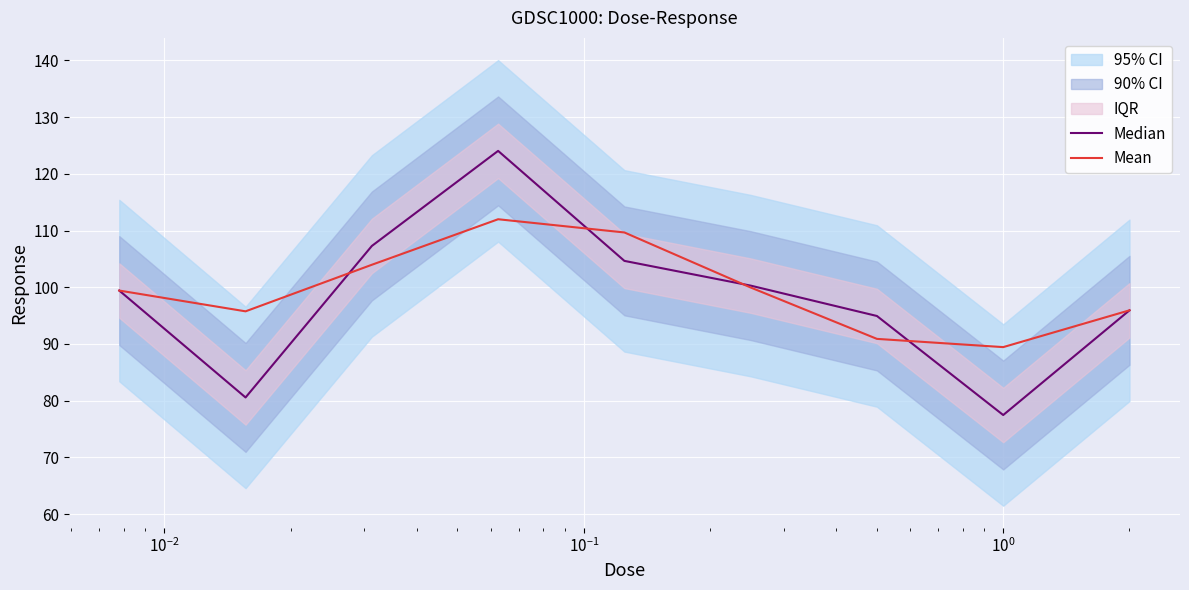

What is the maximum value for Median?

124.1